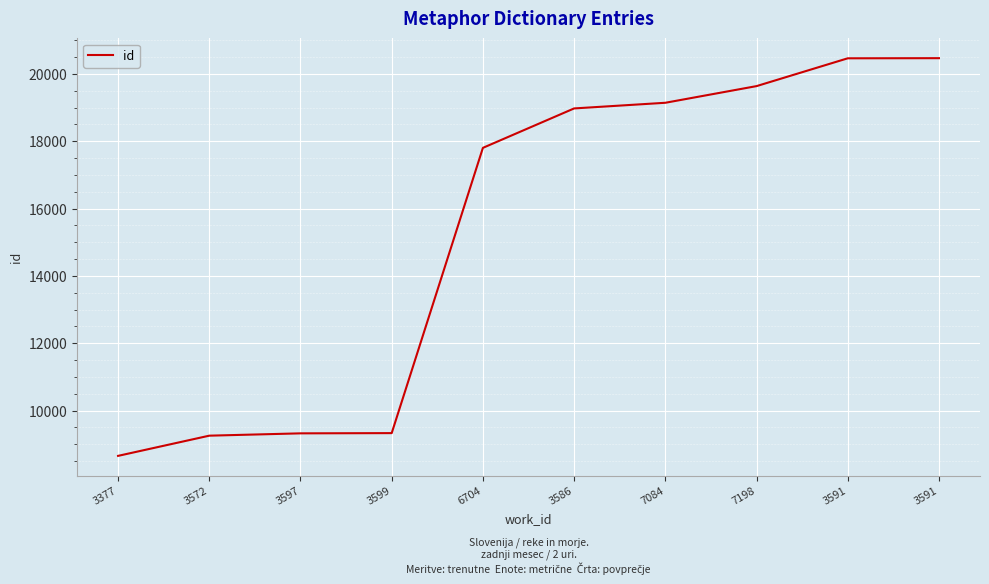

At which label is the value closest to 14561?

6704